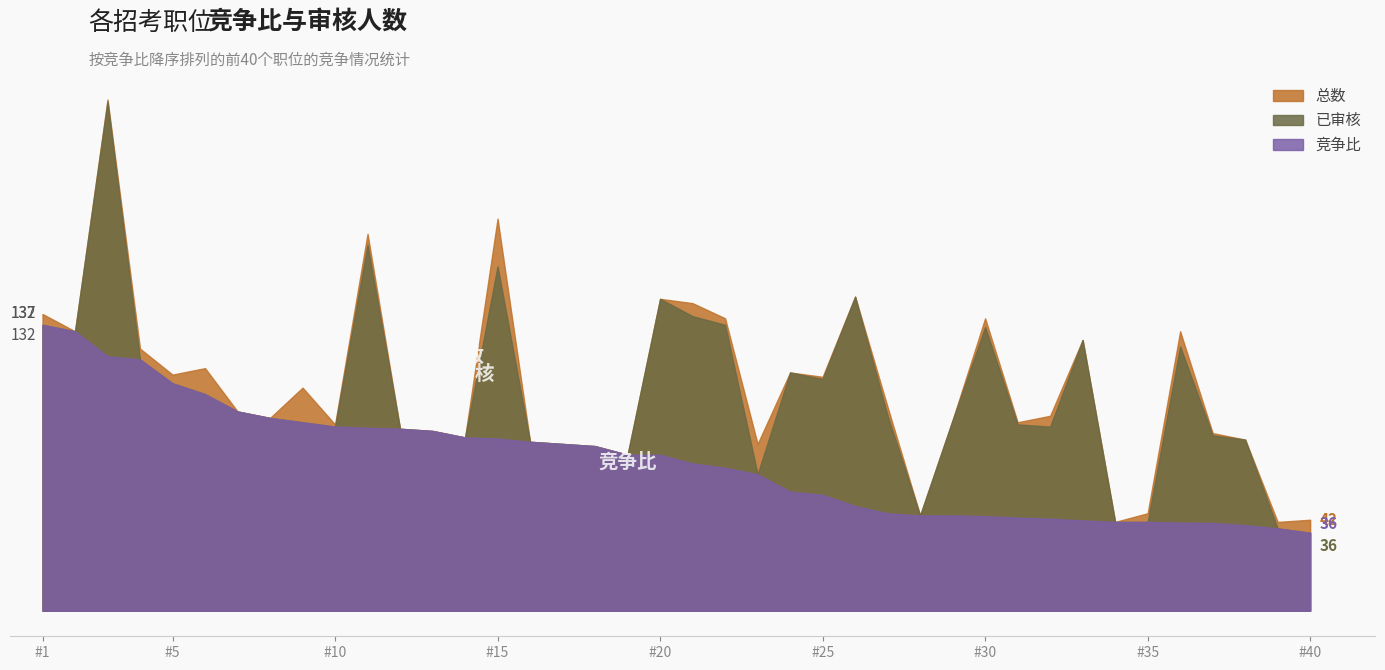

True or false: 已审核 has a value of 23.9 at 27.

False